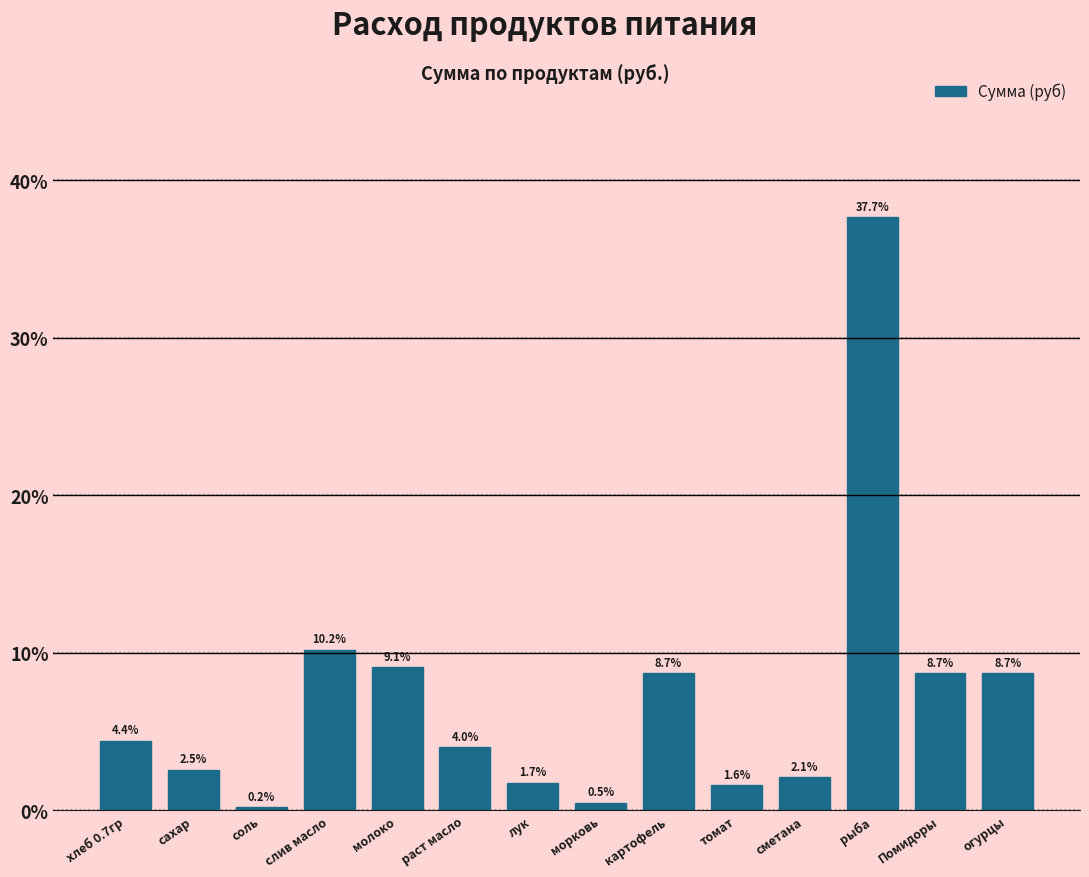

Reading left to right, what are all the values shown in this chart?

4.4	2.5	0.2	10.2	9.1	4.0	1.7	0.5	8.7	1.6	2.1	37.7	8.7	8.7